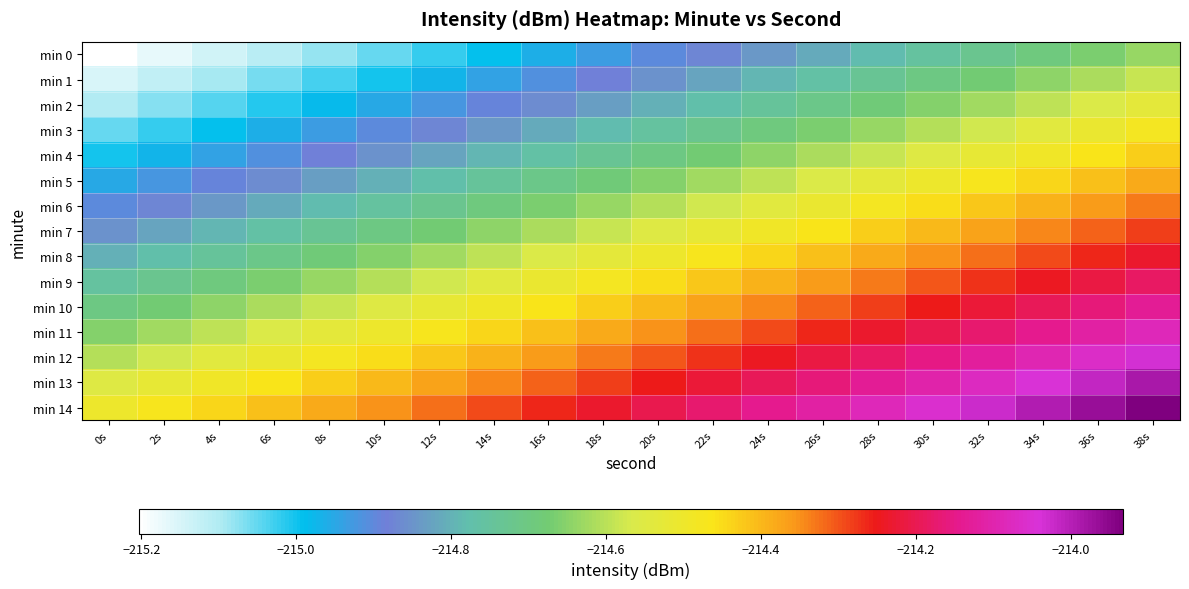

Rank the series at 22s from lowest to highest value.

min 0, min 1, min 2, min 3, min 4, min 5, min 6, min 7, min 8, min 9, min 10, min 11, min 12, min 13, min 14